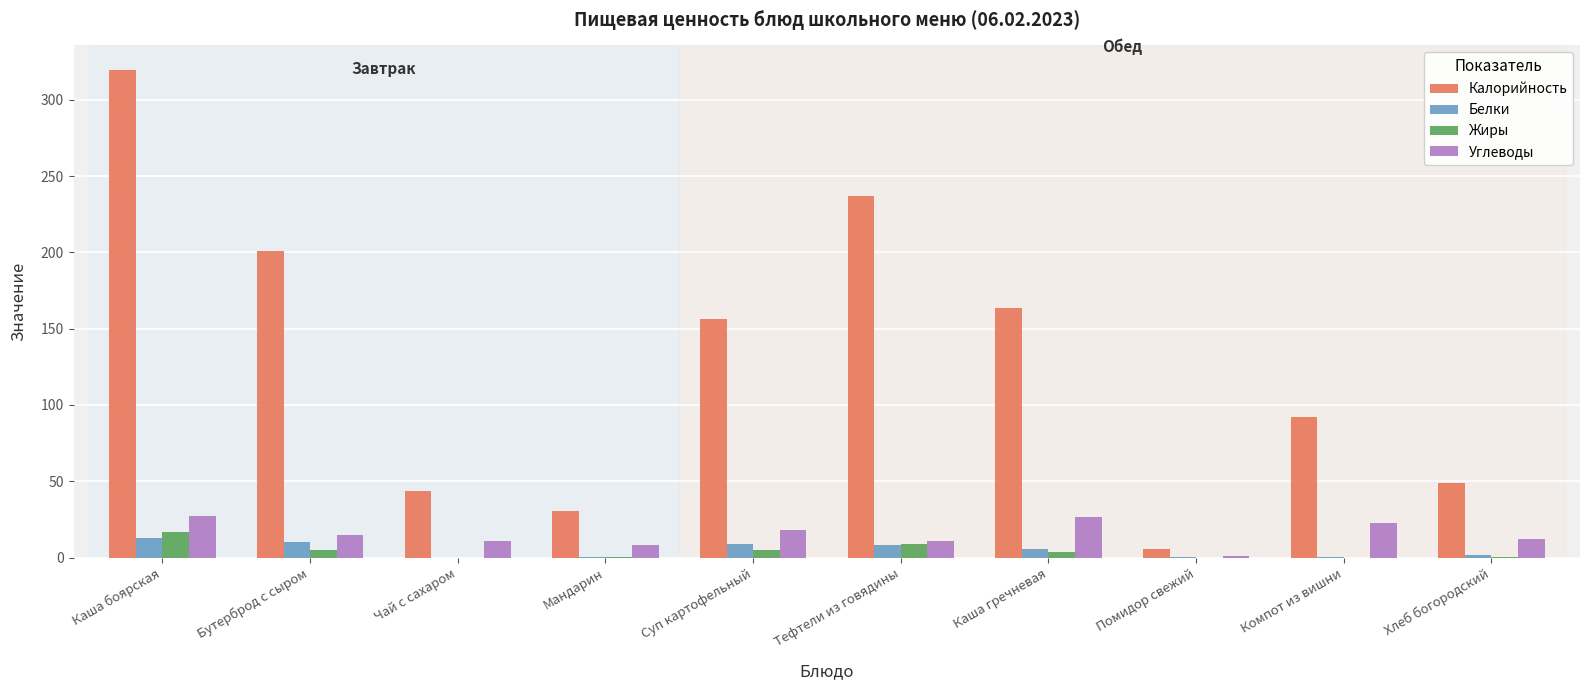

What is the spread (max minus min) of values at Тефтели из говядины?

228.9